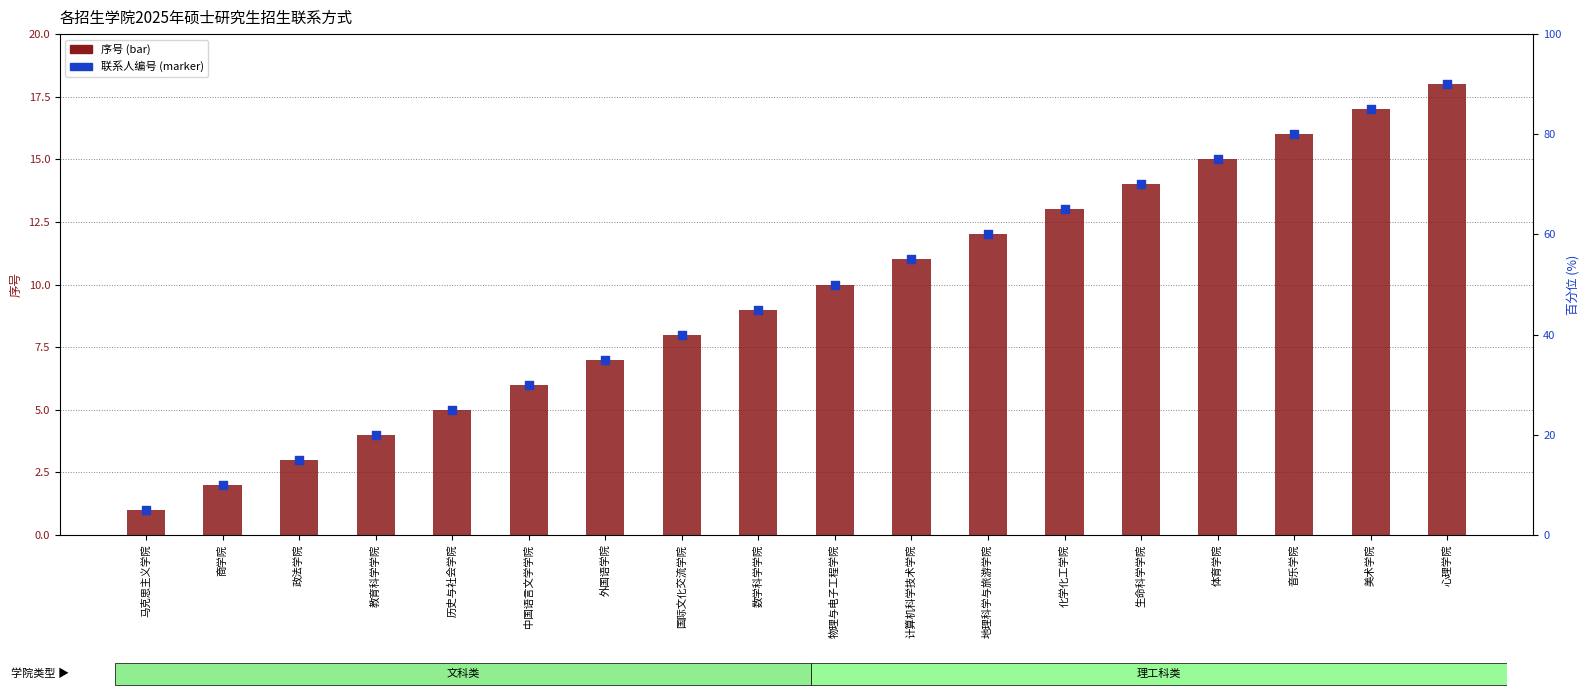

At which category is the sum across all series the highest?

心理学院